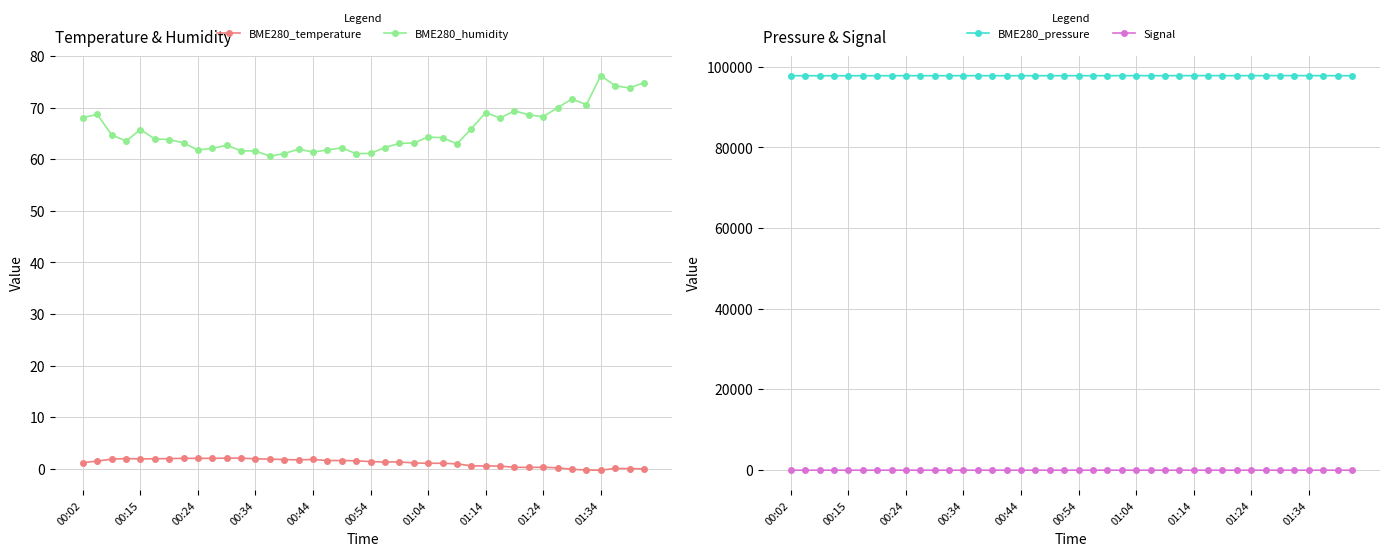

Where does the BME280_humidity series first go above 63?

00:02